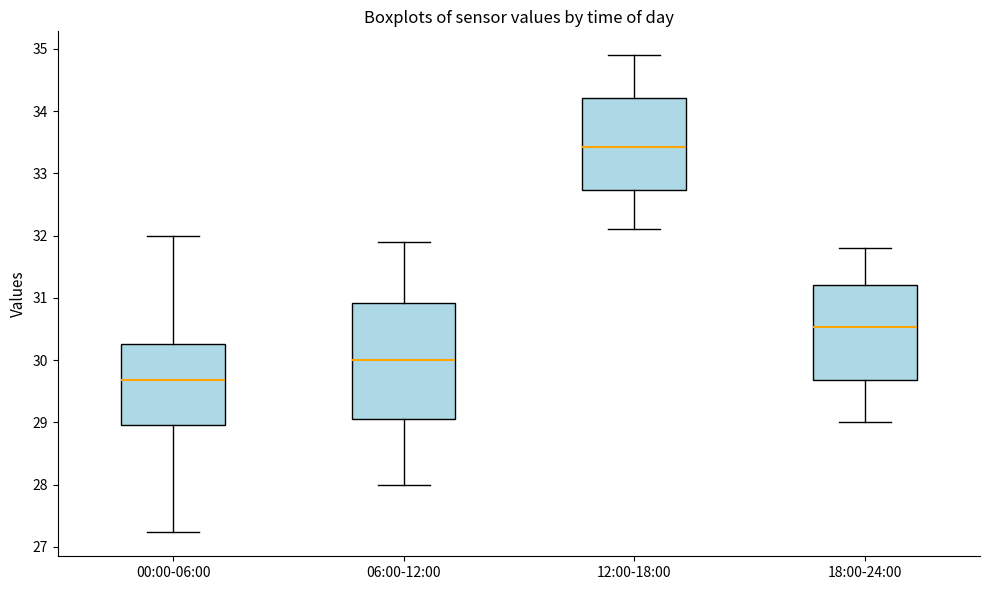

Where does the lower whisker of the box for 18:00-24:00 end on the y-axis? The values are not printed on the chart, so give them approximately, as read against the axis.

29.0